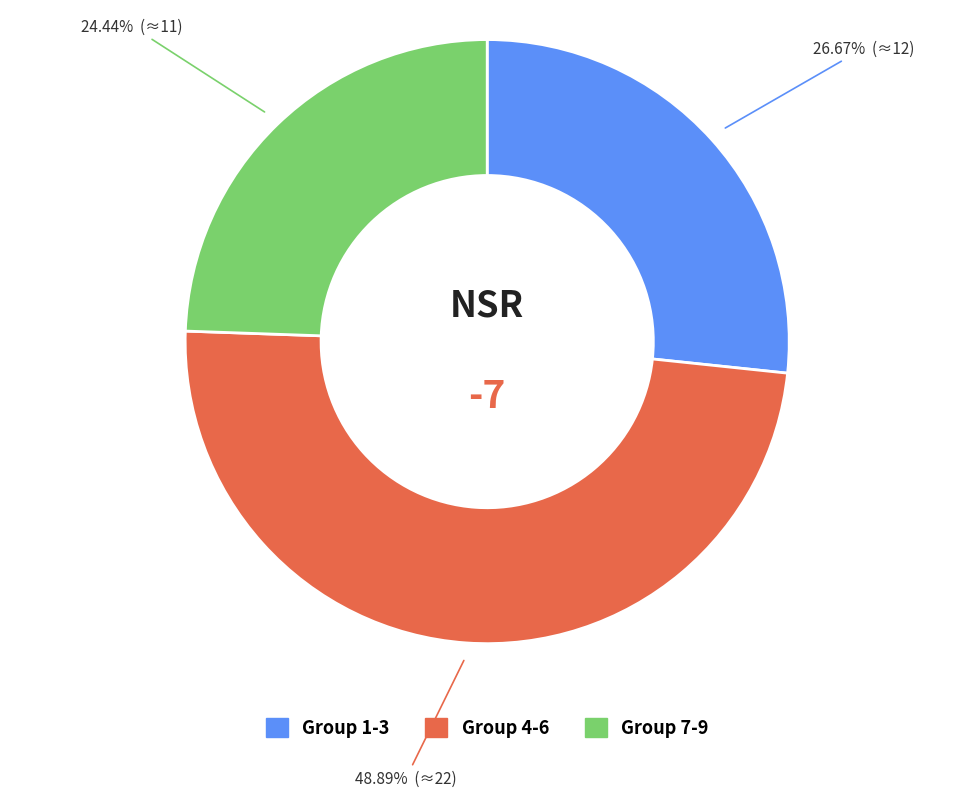

What is the smallest slice in the pie chart?

Group 7-9